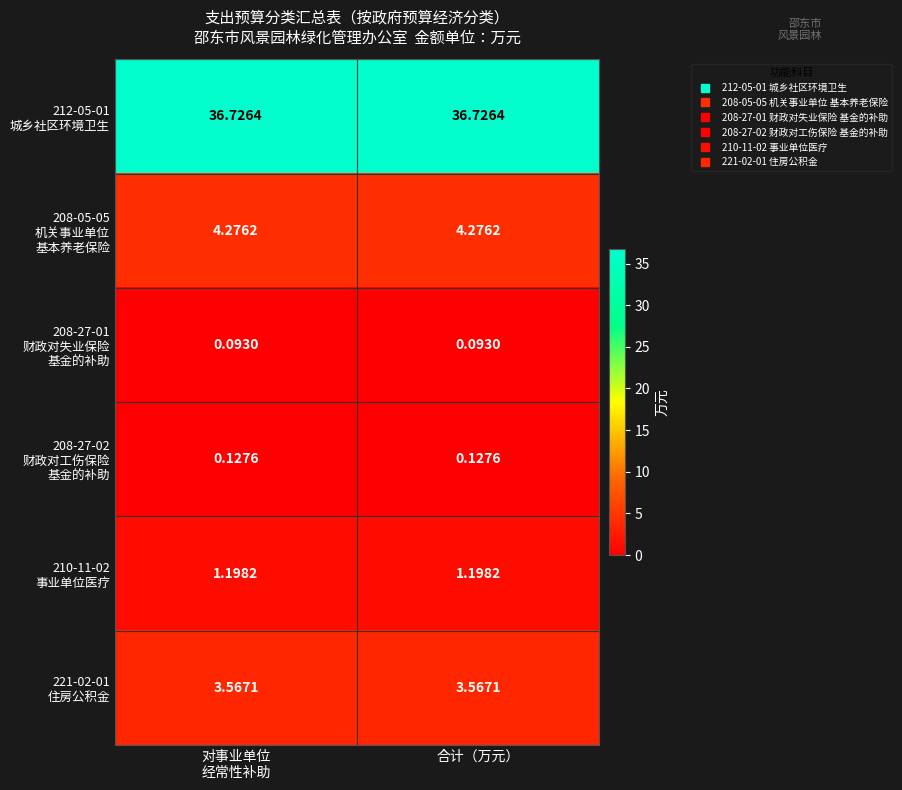

At which category is the sum across all series the highest?

对事业单位
经常性补助